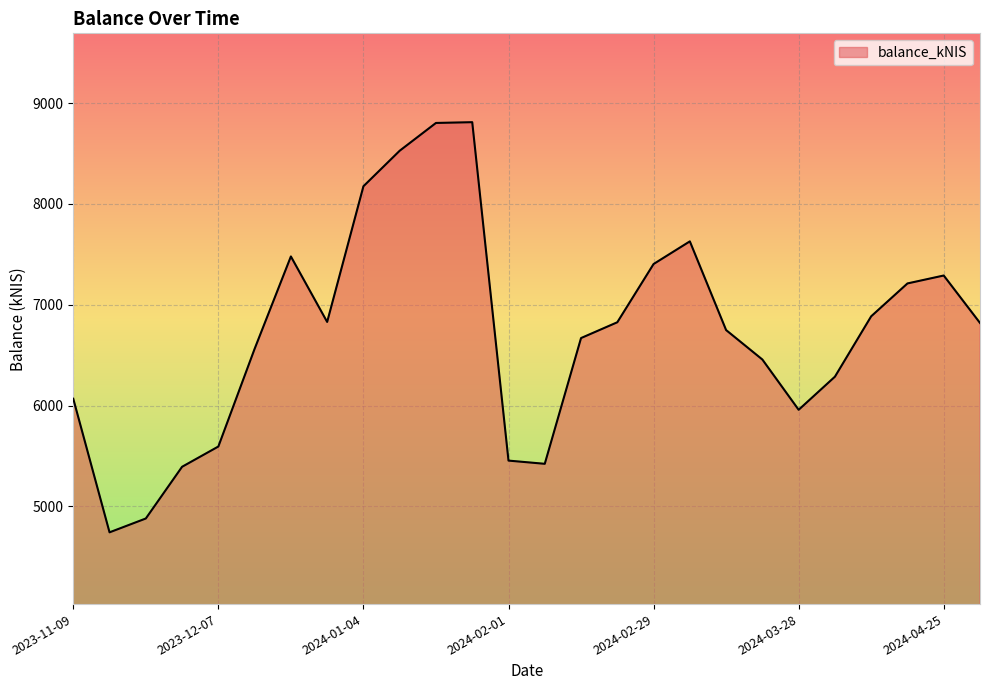

What is the minimum value shown in the chart?

4743.5